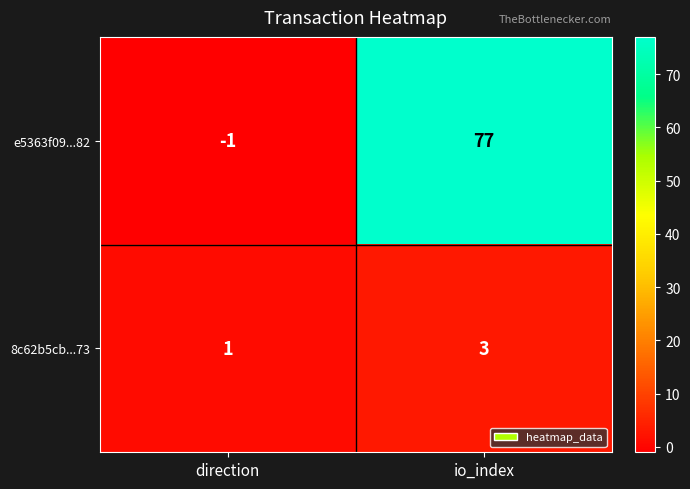

The e5363f09...82 series shows -2 at direction. True or false?

False